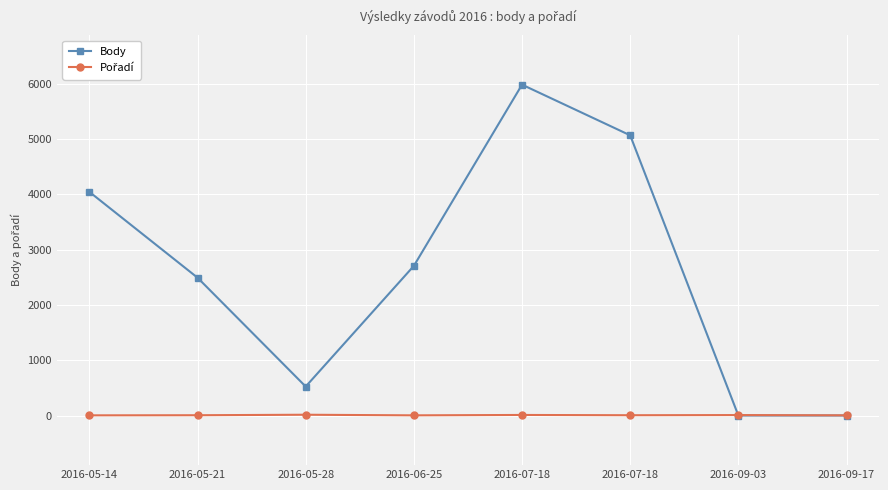

Rank the series by their average value, from lowest to highest.

Pořadí, Body